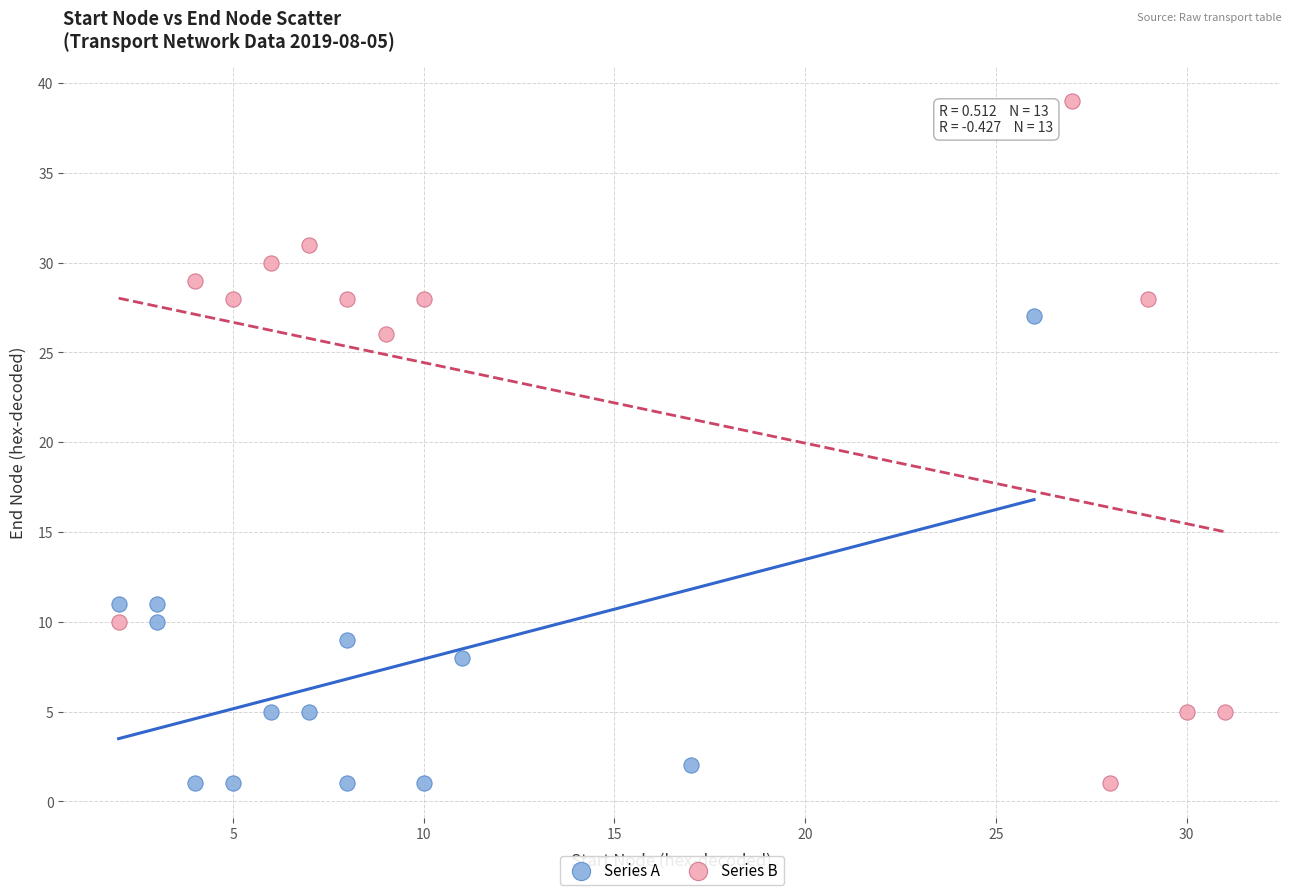

What are all the series names shown in the legend?

Series A, Series B